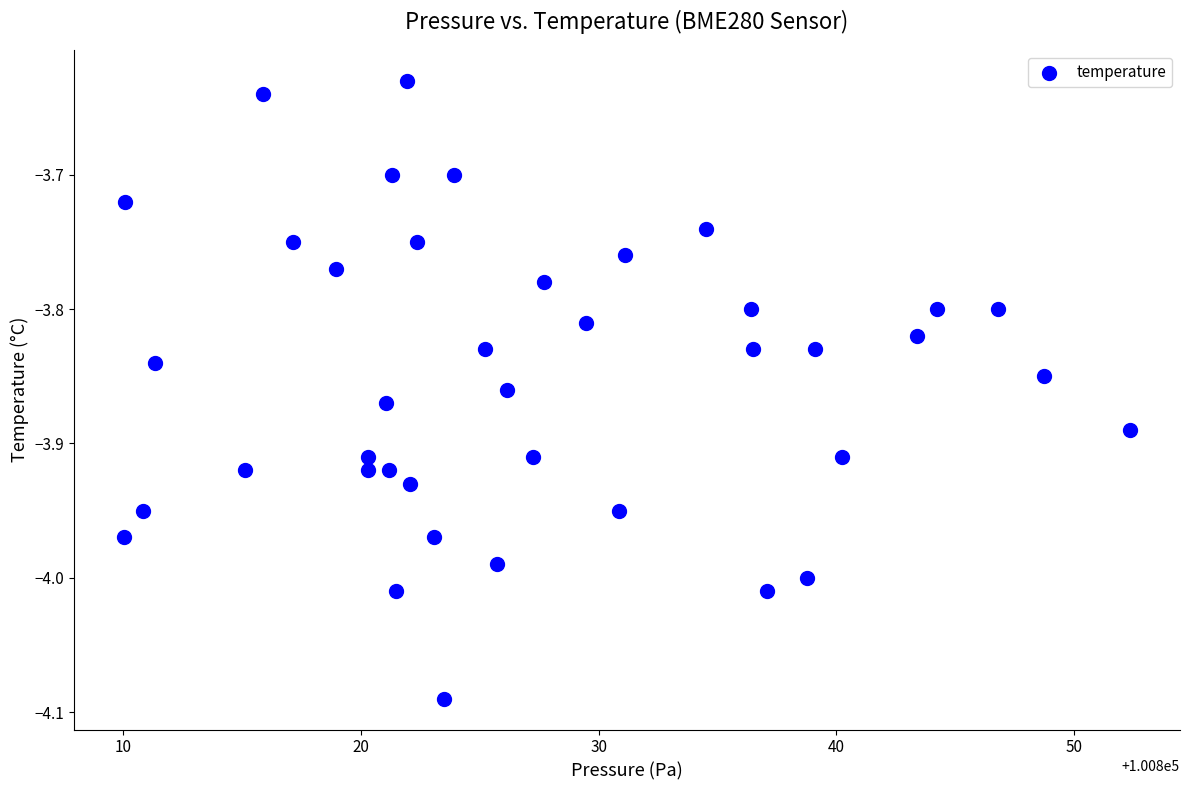

What is the range of X values (max minus min)?

42.3